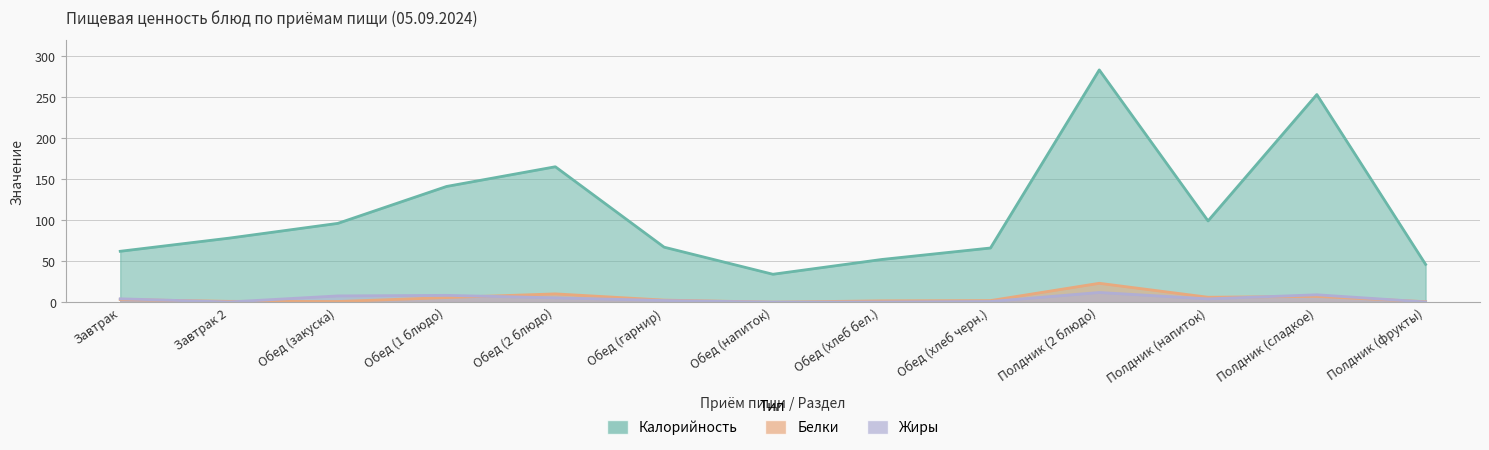

Which category has the lowest value in the Жиры series?

Обед (напиток)